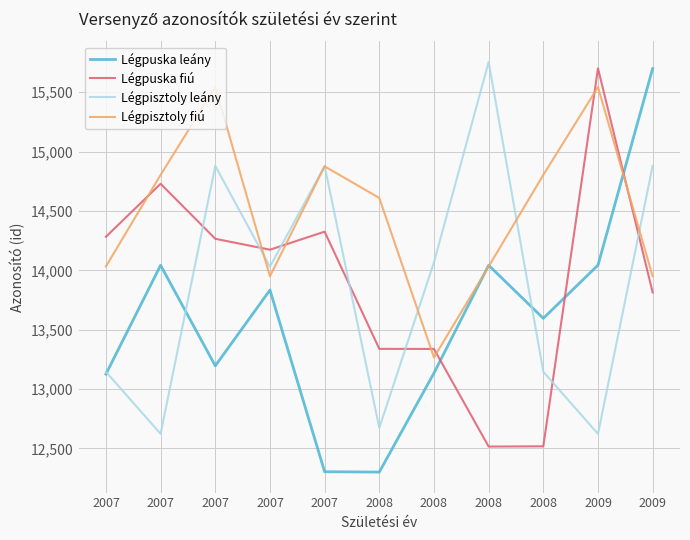

Reading left to right, what are all the values shown in this chart?

Légpuska leány: 2007=13126	2007=14043	2007=13196	2007=13834	2007=12304	2008=12301	2008=13135	2008=14043	2008=13596	2009=14044	2009=15700
Légpuska fiú: 2007=14283	2007=14729	2007=14266	2007=14174	2007=14326	2008=13339	2008=13338	2008=12516	2008=12518	2009=15702	2009=13814
Légpisztoly leány: 2007=13146	2007=12623	2007=14880	2007=14031	2007=14879	2008=12673	2008=14068	2008=15755	2008=13146	2009=12623	2009=14880
Légpisztoly fiú: 2007=14033	2007=14804	2007=15544	2007=13950	2007=14876	2008=14610	2008=13266	2008=14033	2008=14804	2009=15544	2009=13950